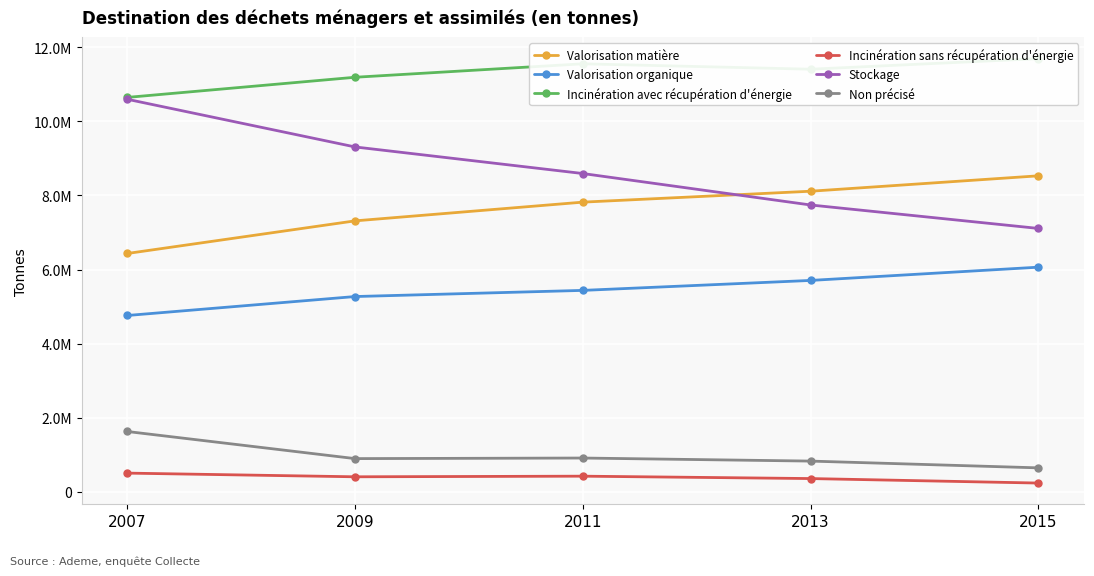

Which category has the highest value across all series?

2015